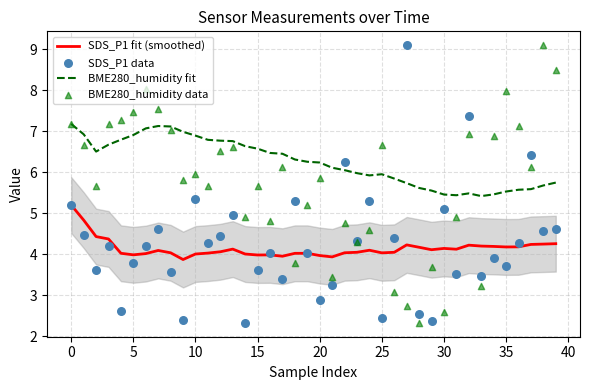

At how many categories does at least one series exceed 3?

40